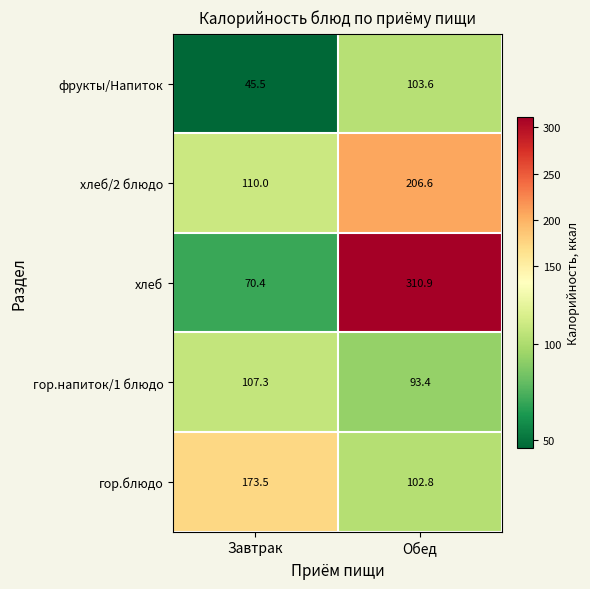

What is the maximum value shown in the chart?

310.9